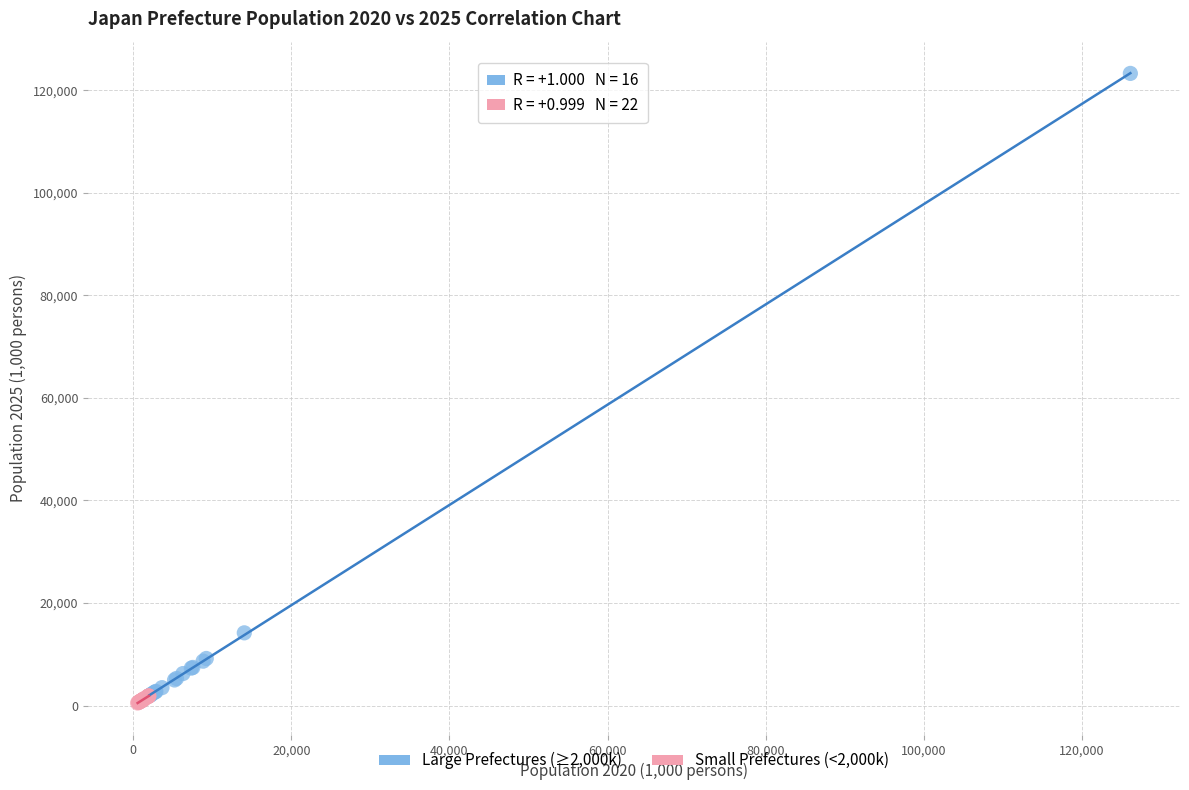

Which series has the largest Y range (max minus min)?

Large Prefectures (≥2,000k)